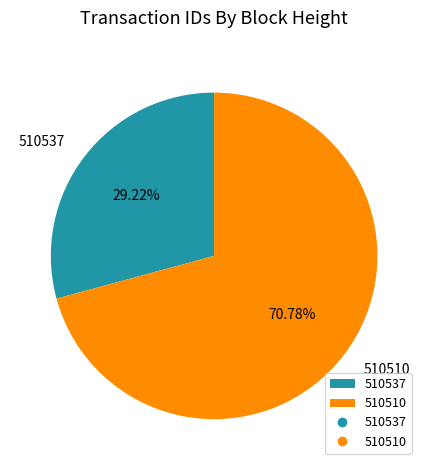

Rank the categories by value from lowest to highest.

510537, 510510